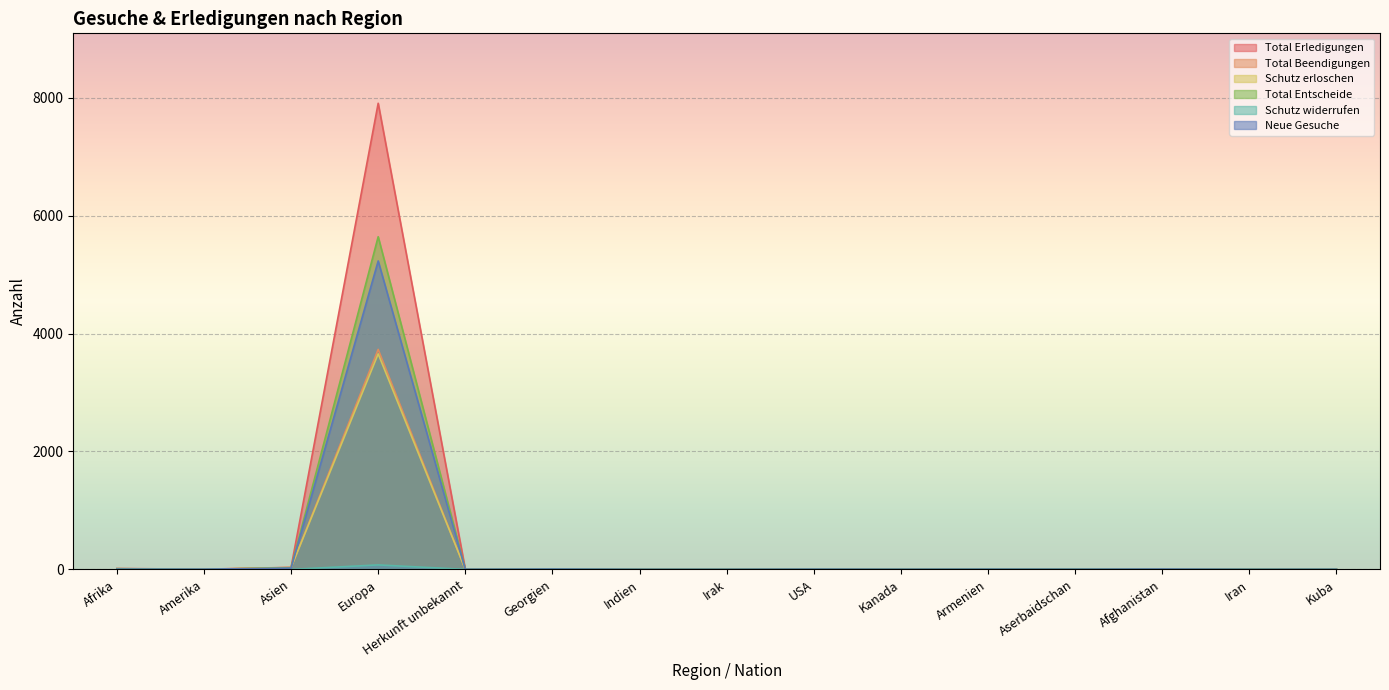

Rank the series at Irak from highest to lowest value.

Total Erledigungen, Total Beendigungen, Schutz erloschen, Total Entscheide, Schutz widerrufen, Neue Gesuche